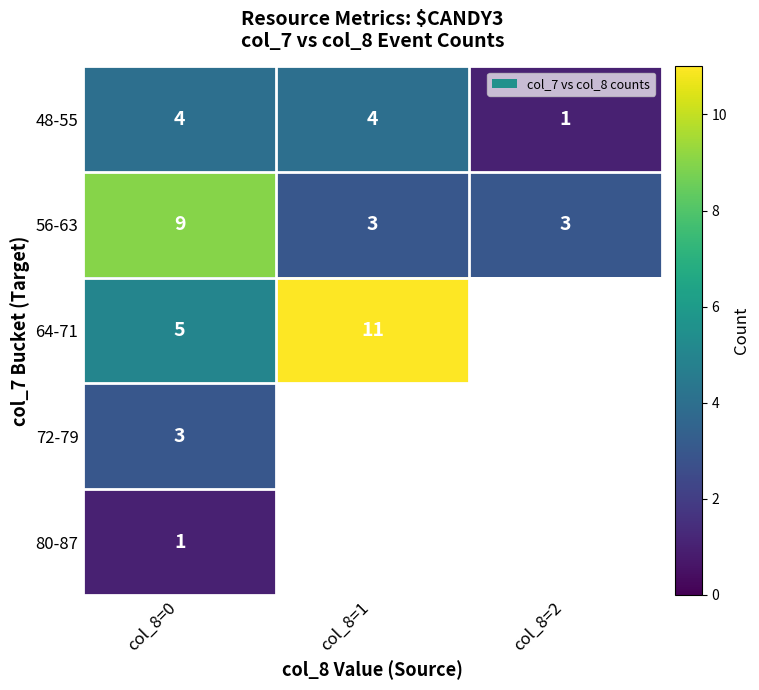

True or false: 56-63 has a value of 9 at col_8=0.

True